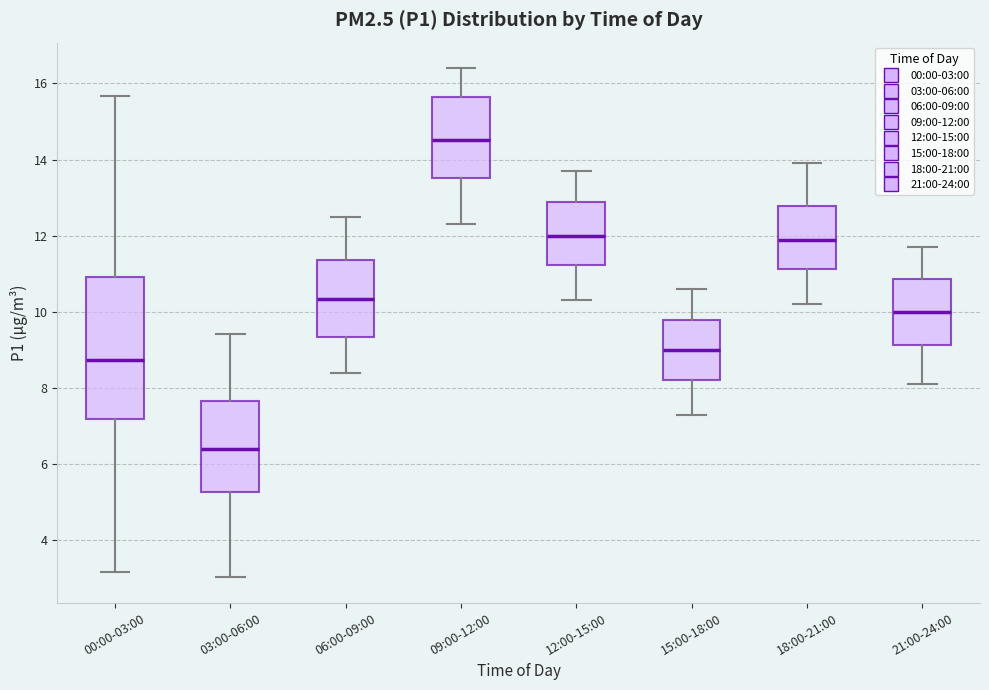

Which box's median line is the highest?

09:00-12:00